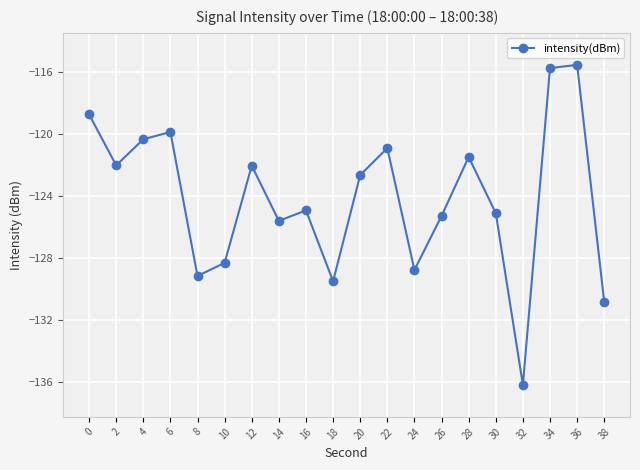

The value at 16 is -84.9. True or false?

False